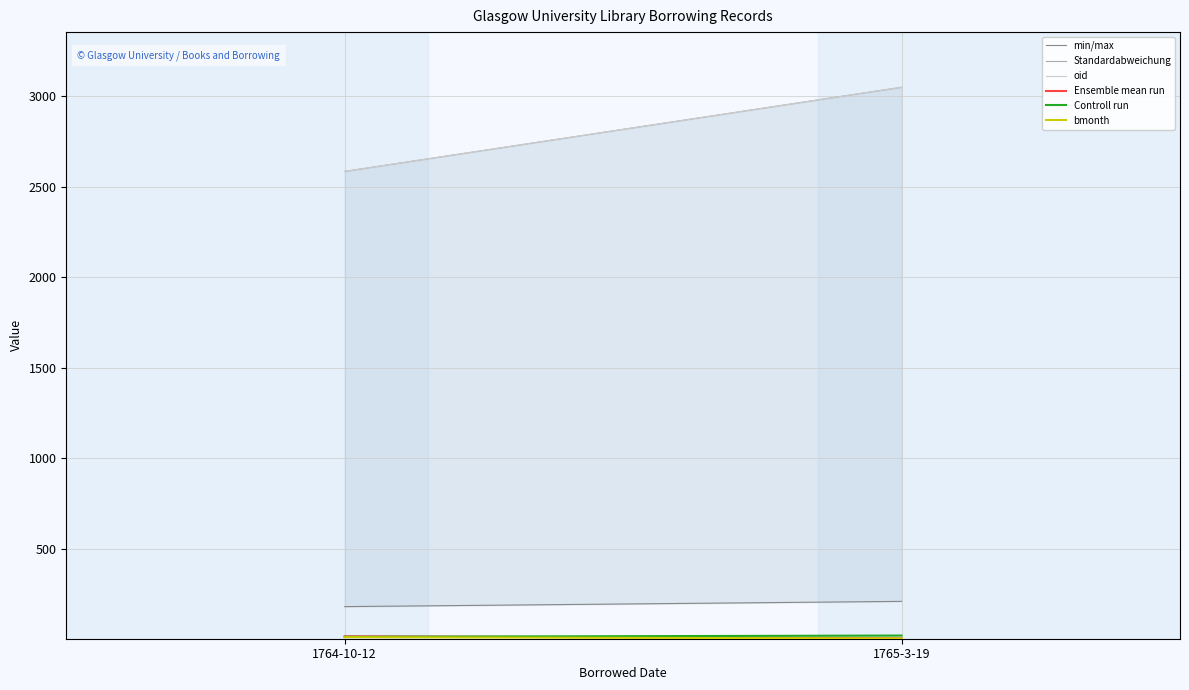

What is the difference between the bmonth values at 1765-3-19 and 1764-10-12?

7